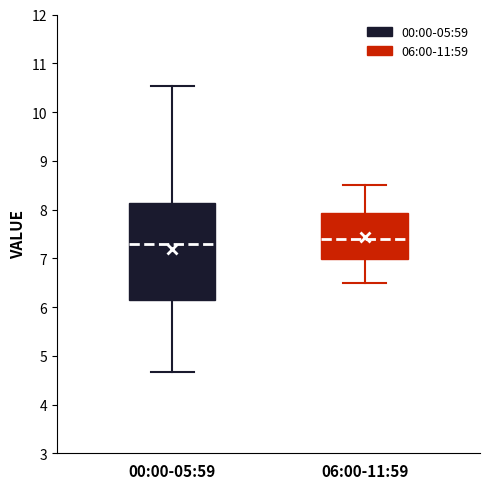

Which box is the tallest, from its lower edge to its upper edge?

00:00-05:59